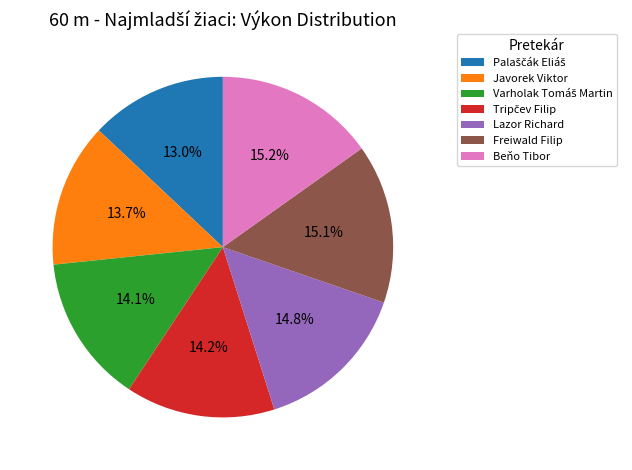

How much of the chart is everything except Freiwald Filip?

84.9%